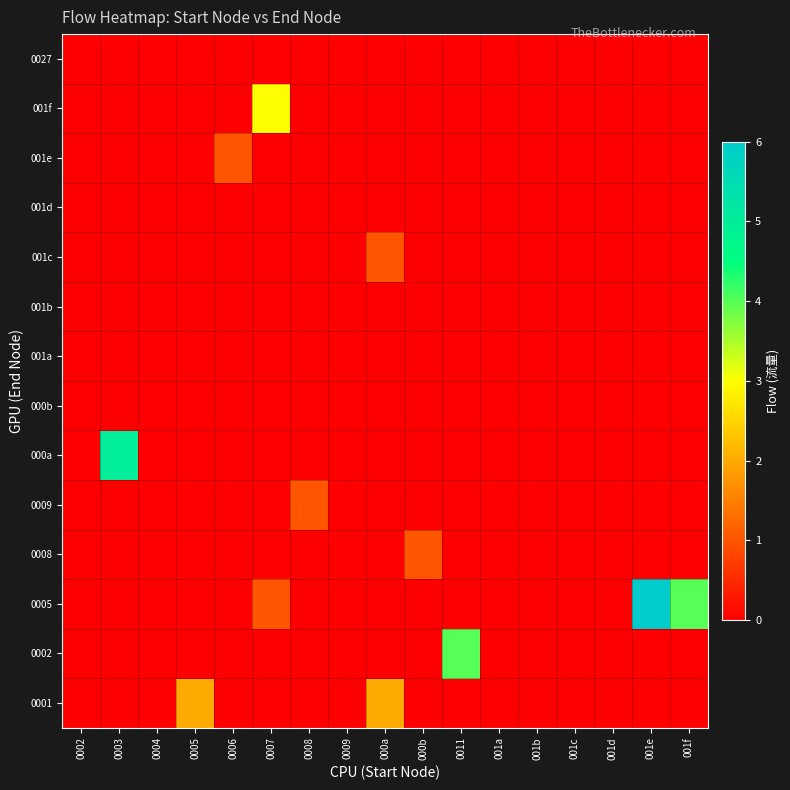

At how many categories does at least one series exceed 4?

2